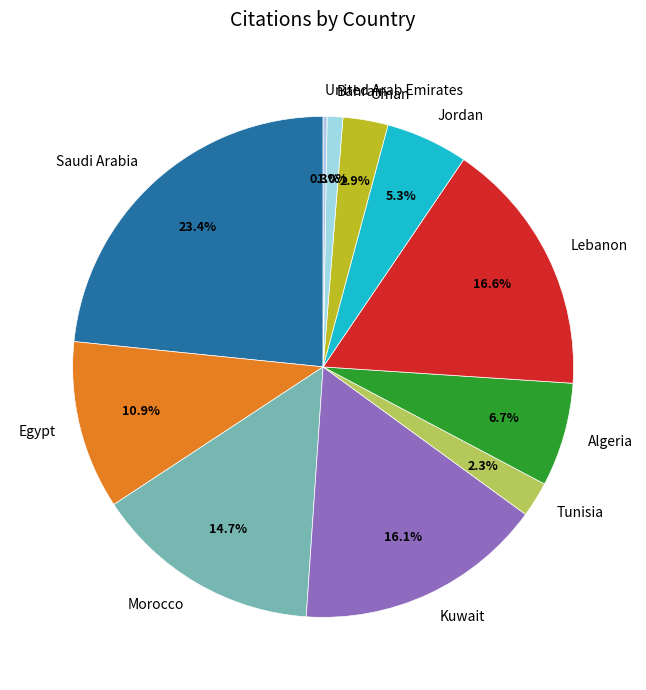

What percentage is the Jordan slice, to the nearest percent?

5%